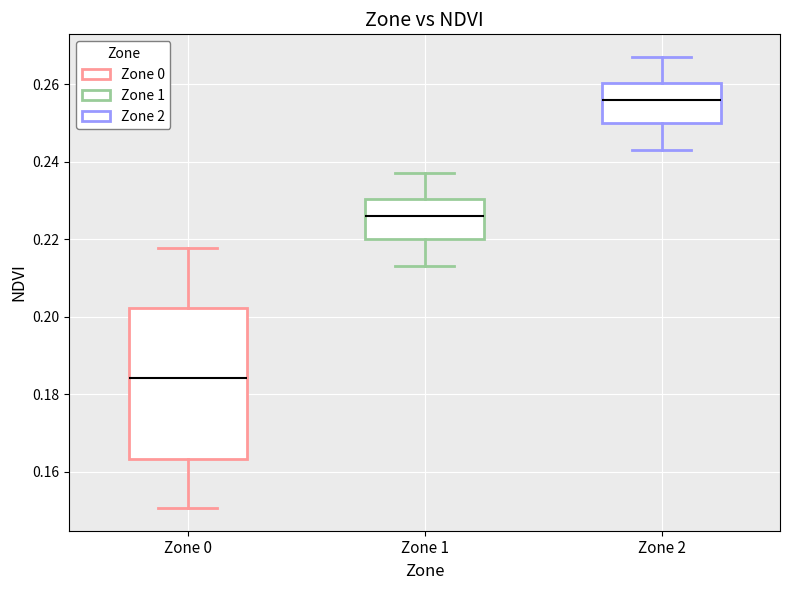

Where does the median line of the box for Zone 0 sit on the y-axis? The values are not printed on the chart, so give them approximately, as read against the axis.

0.184